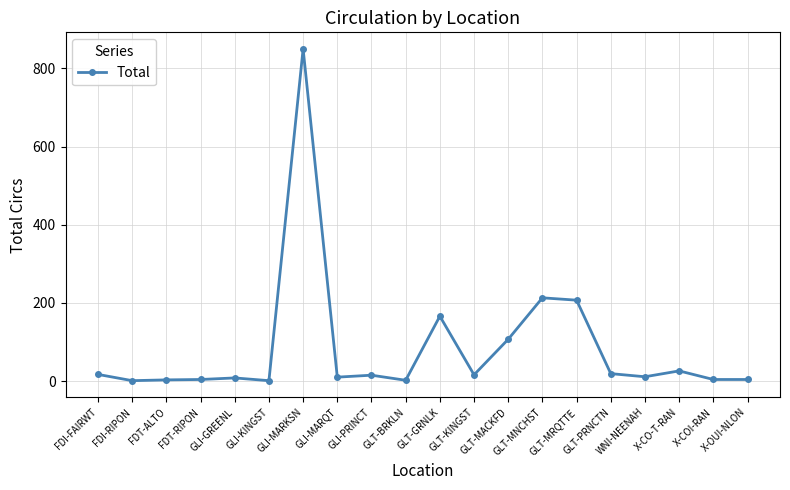

True or false: the data has more than 2 interior local peaks.

True